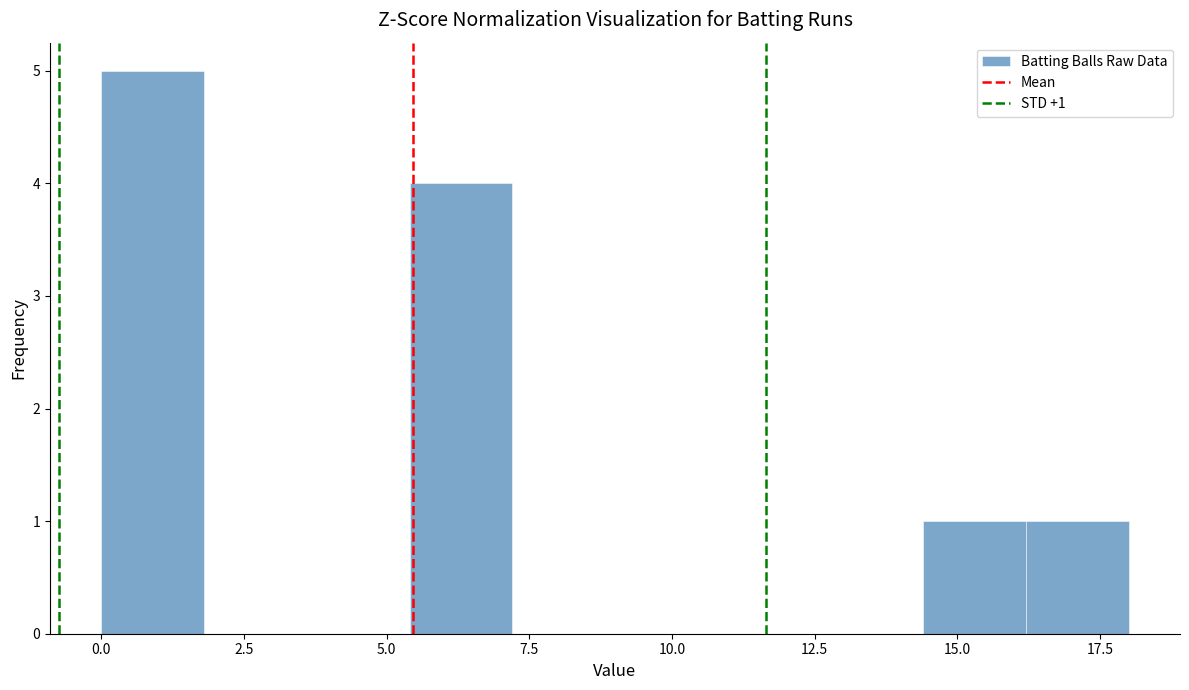

Read against the x-axis, roughly where is the centre of the tallest bar?

1.0